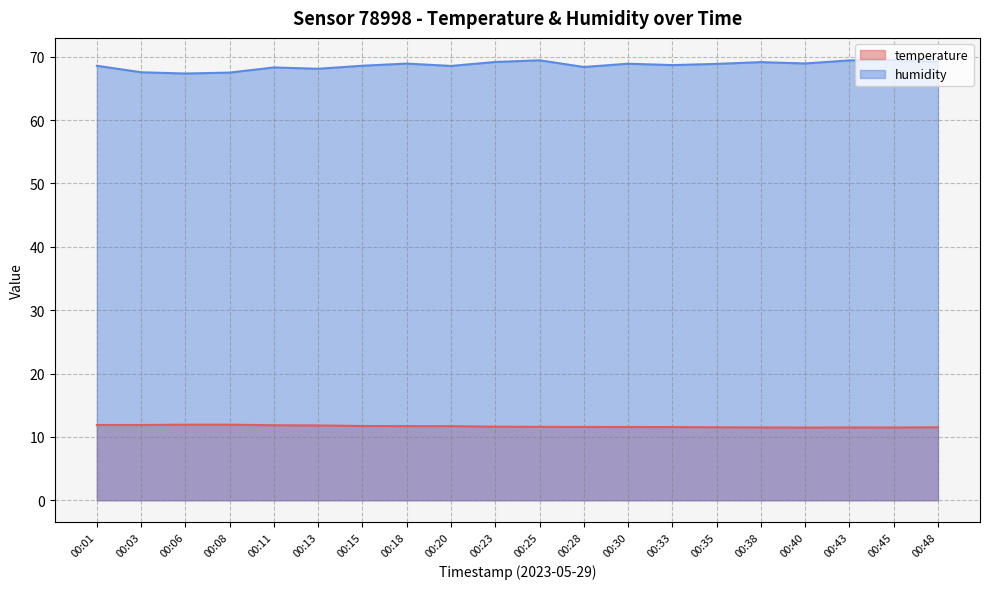

Reading left to right, list all the values displayed in this chart.

temperature: 00:01=11.9	00:03=11.9	00:06=11.9	00:08=11.9	00:11=11.8	00:13=11.8	00:15=11.7	00:18=11.7	00:20=11.7	00:23=11.6	00:25=11.6	00:28=11.6	00:30=11.6	00:33=11.6	00:35=11.5	00:38=11.5	00:40=11.5	00:43=11.5	00:45=11.5	00:48=11.5
humidity: 00:01=68.6	00:03=67.5	00:06=67.3	00:08=67.5	00:11=68.3	00:13=68.1	00:15=68.6	00:18=68.9	00:20=68.5	00:23=69.2	00:25=69.4	00:28=68.4	00:30=68.9	00:33=68.7	00:35=68.9	00:38=69.2	00:40=68.9	00:43=69.4	00:45=69.5	00:48=69.2